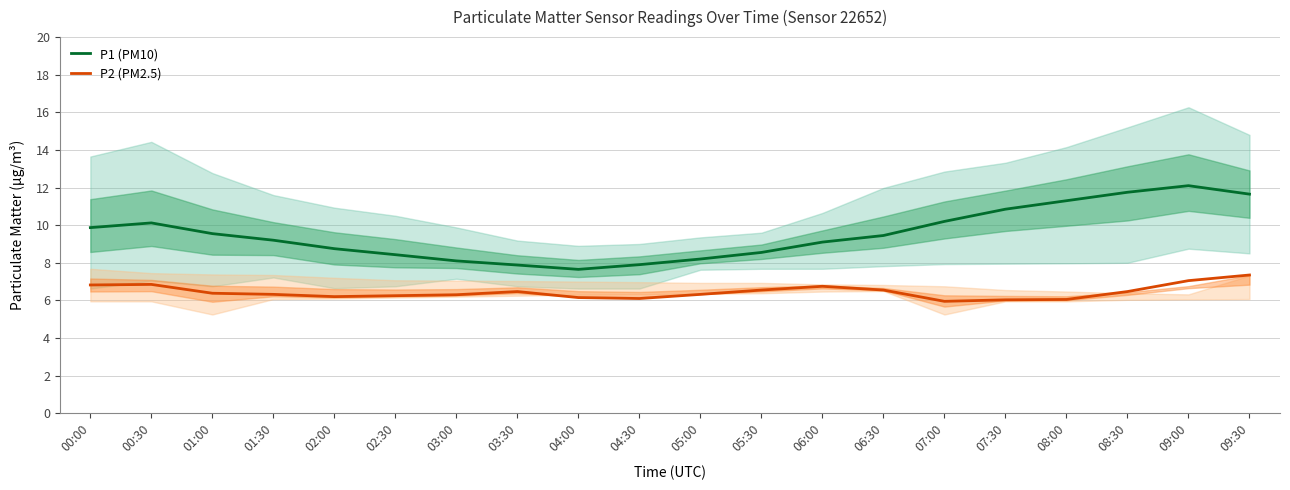

Which series changed the most between 05:30 and 08:00?

P1 (PM10)